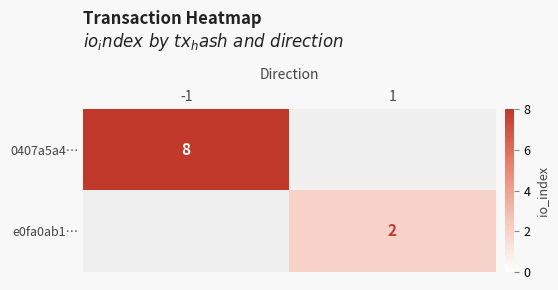

What is the greatest value displayed?

8.0